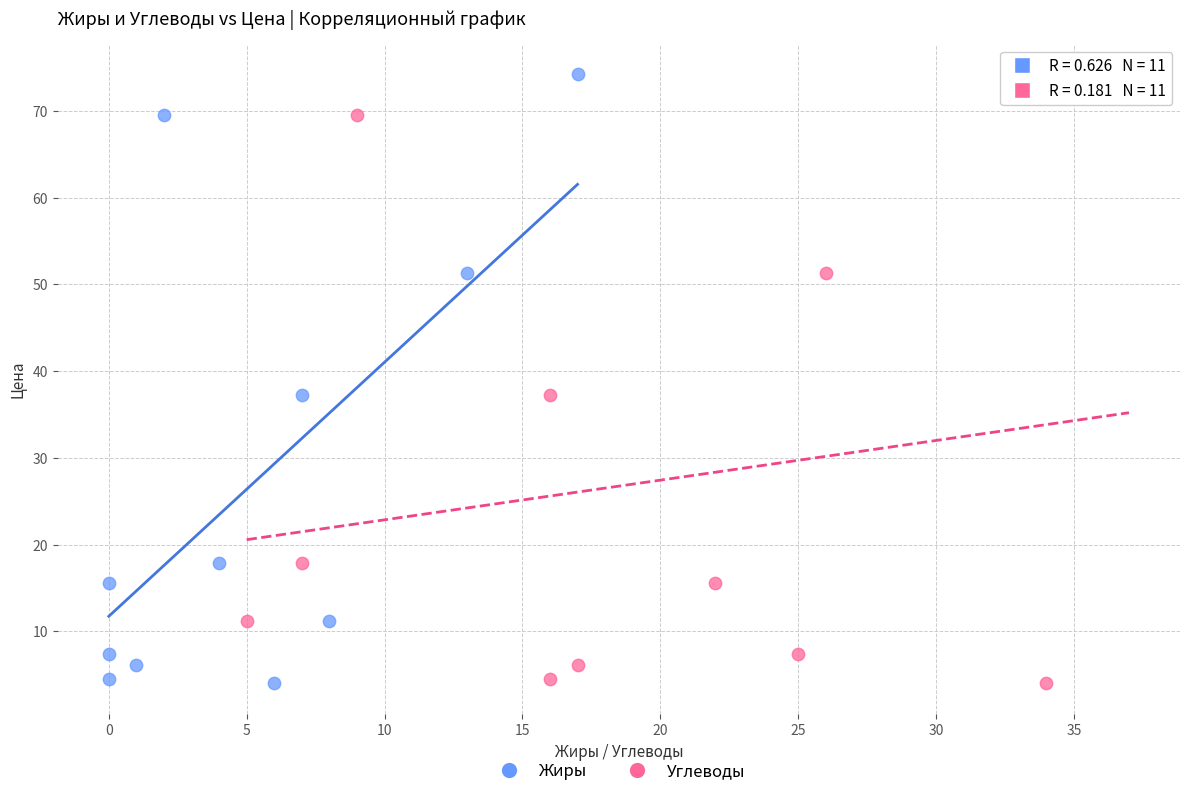

What are all the series names shown in the legend?

Жиры, Углеводы